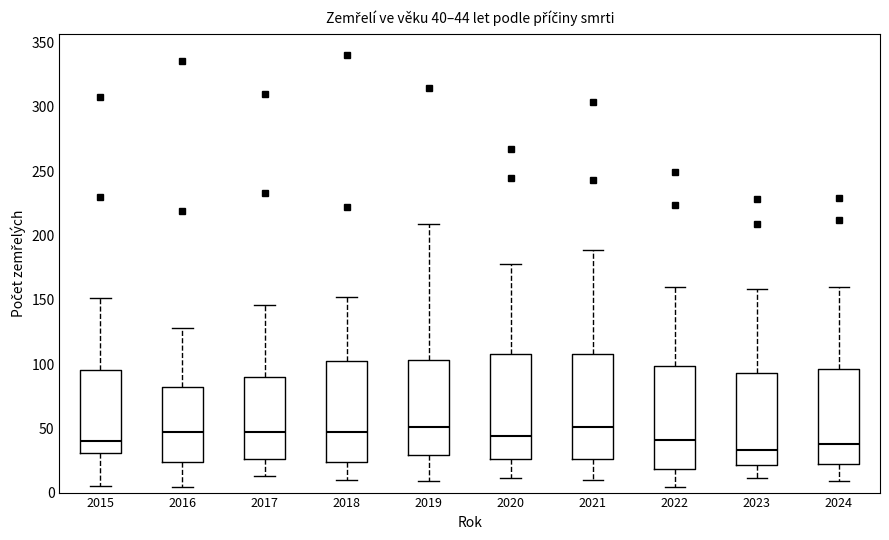

Which box has the lowest median line?

2023